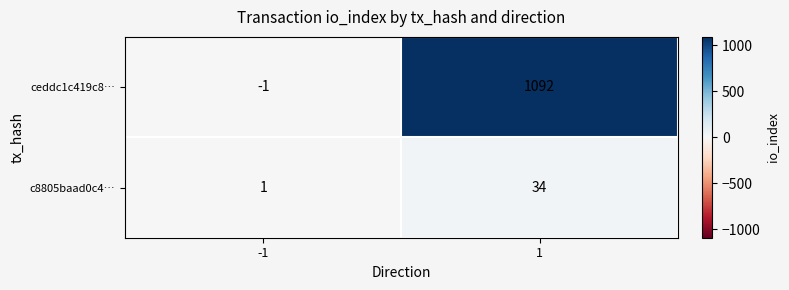

What is the spread (max minus min) of values at -1?

2